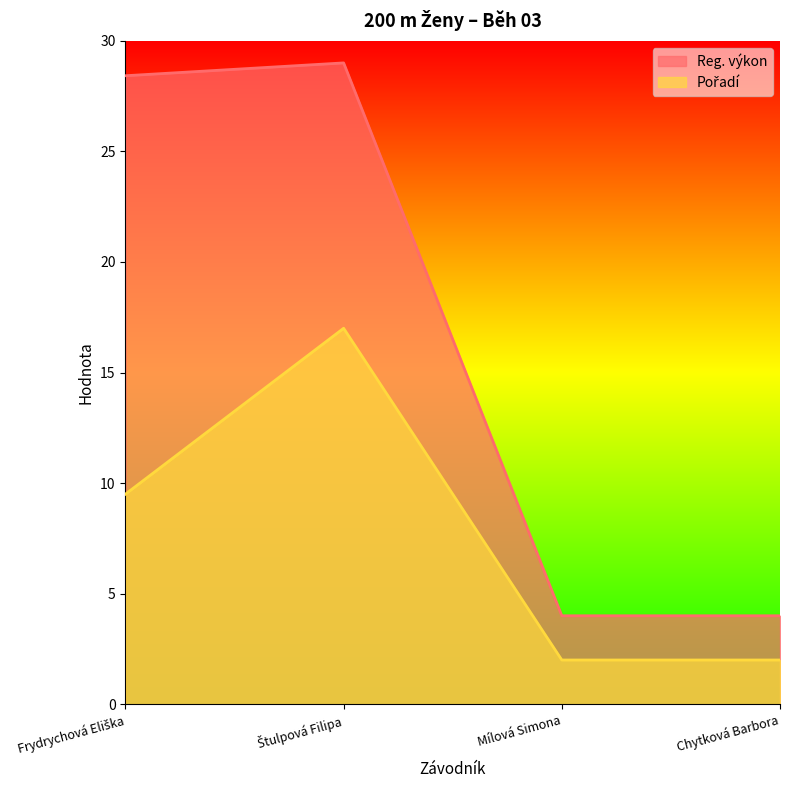

How many data points in Pořadí are above 9?

2